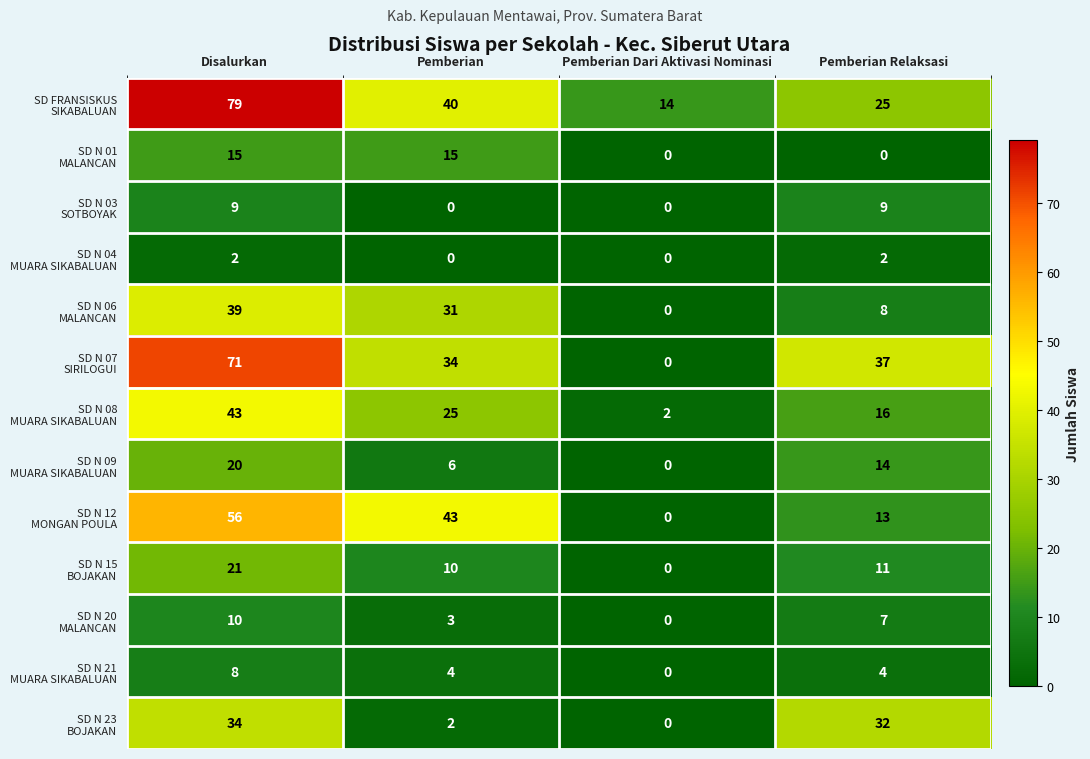

What is the spread (max minus min) of values at Pemberian Relaksasi?

37